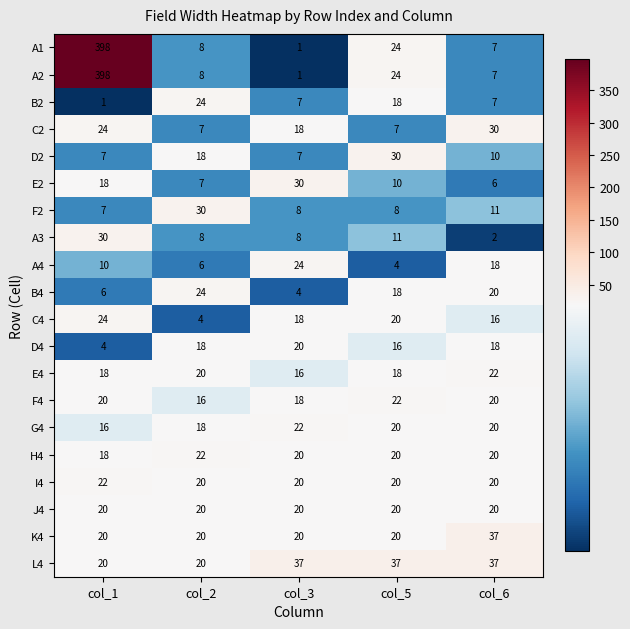

What is the difference between the second highest and second lowest values in the A1 series?

17